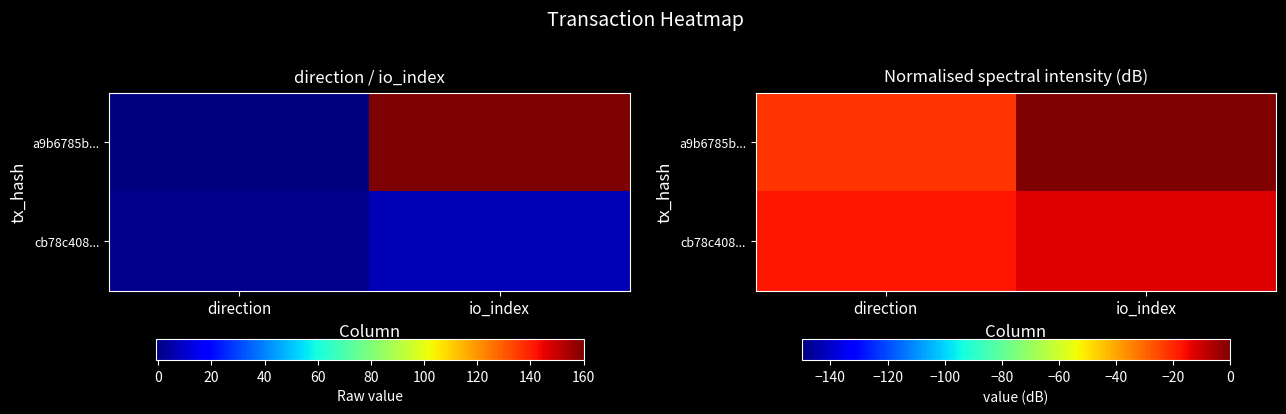

At how many categories does at least one series exceed -5?

1